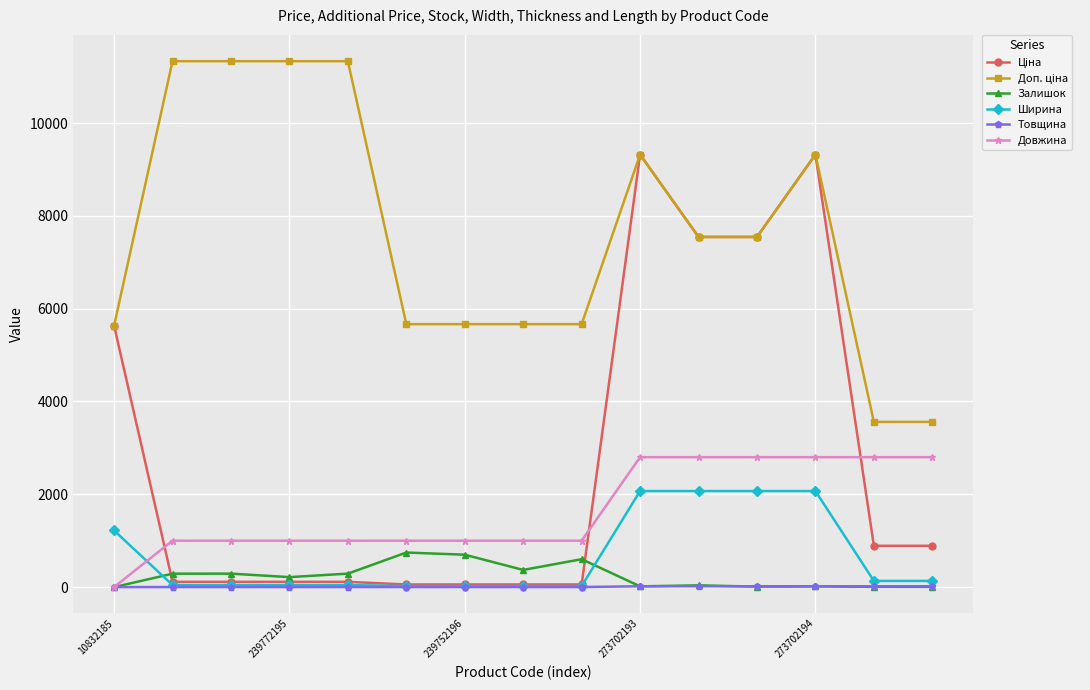

What is the greatest value displayed?

11334.0